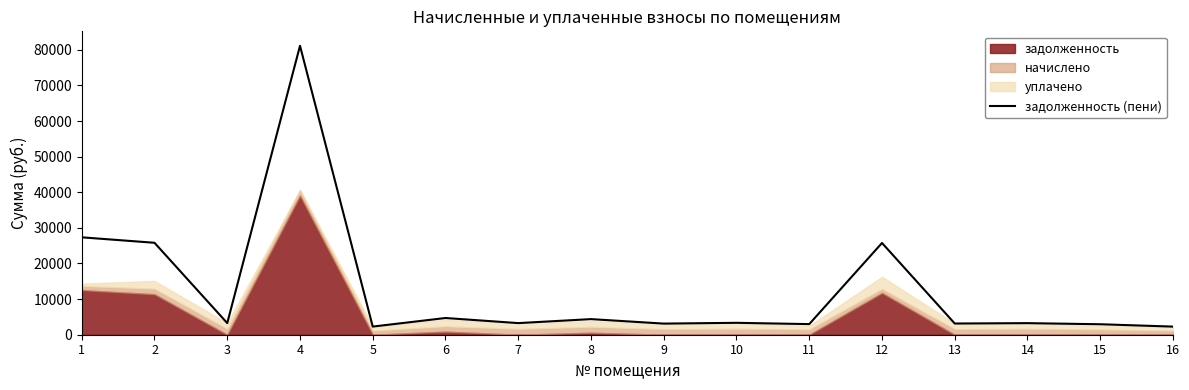

Reading left to right, what are all the values shown in this chart?

27346.9	25813.8	3262.7	81127.3	2287.6	4691.5	3262.7	4379.7	3123.4	3343.4	2976.8	25758.9	3145.4	3252.5	2940.1	2280.2